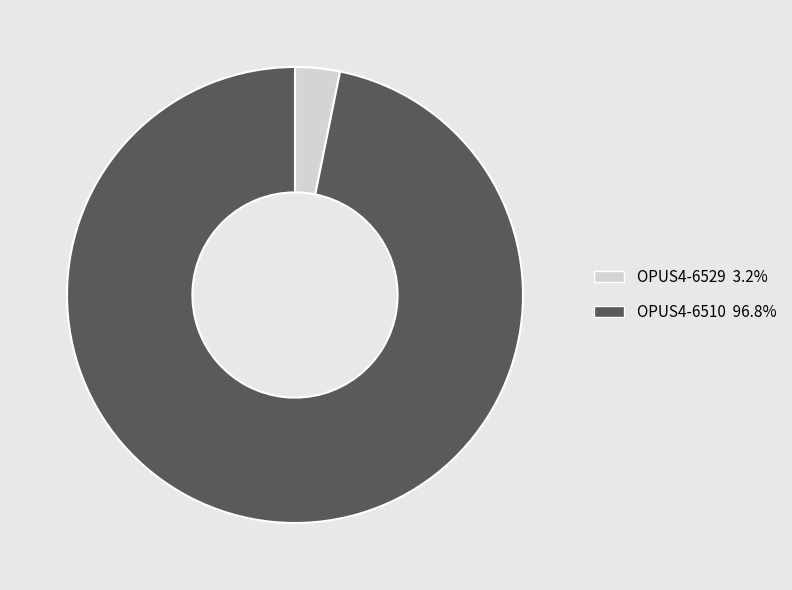

Rank the categories by value from lowest to highest.

OPUS4-6529, OPUS4-6510